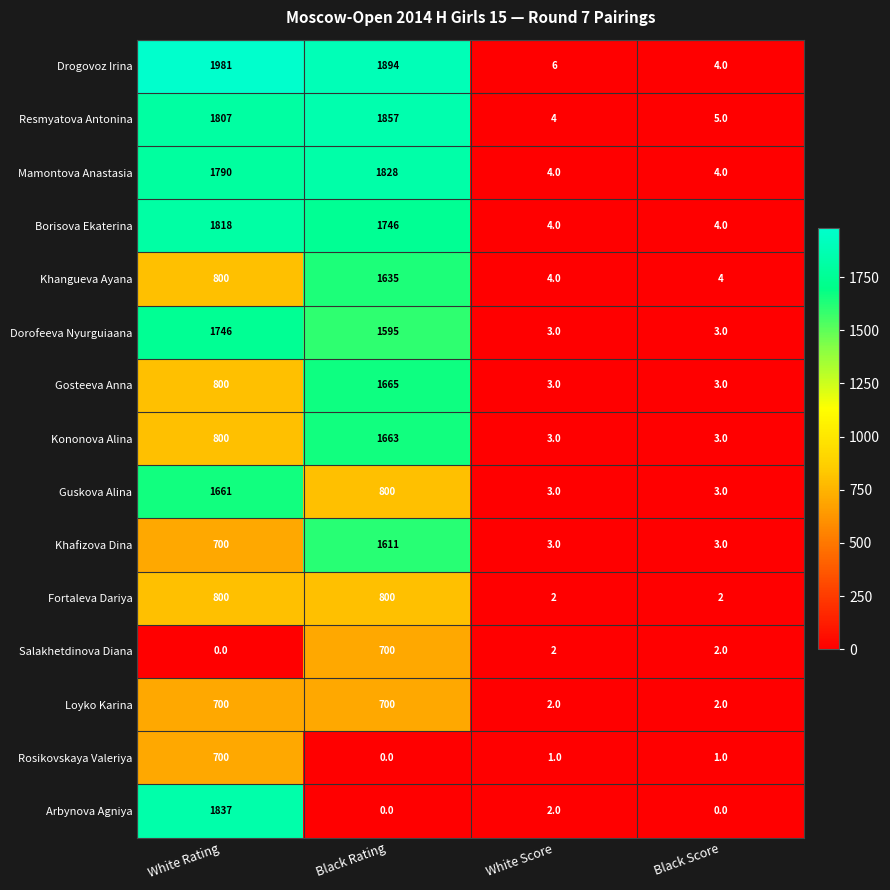

At which label does Arbynova Agniya reach its peak?

White Rating